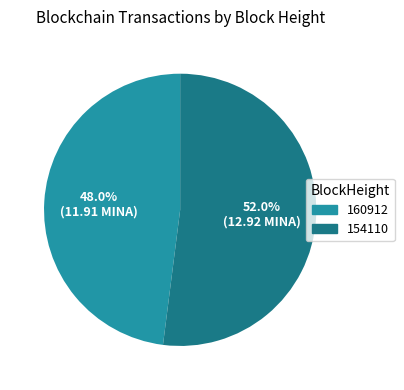

Which category has the biggest portion of the pie?

154110